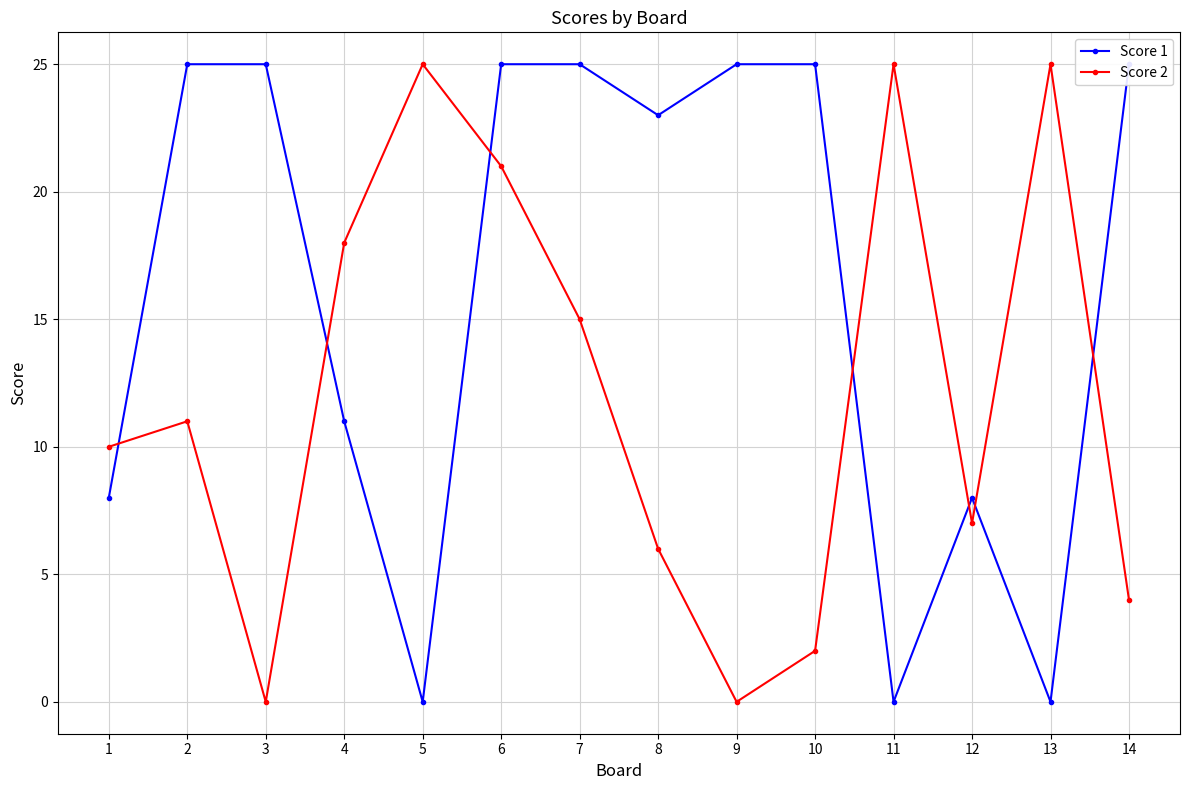

Which series has the widest spread of values?

Score 1